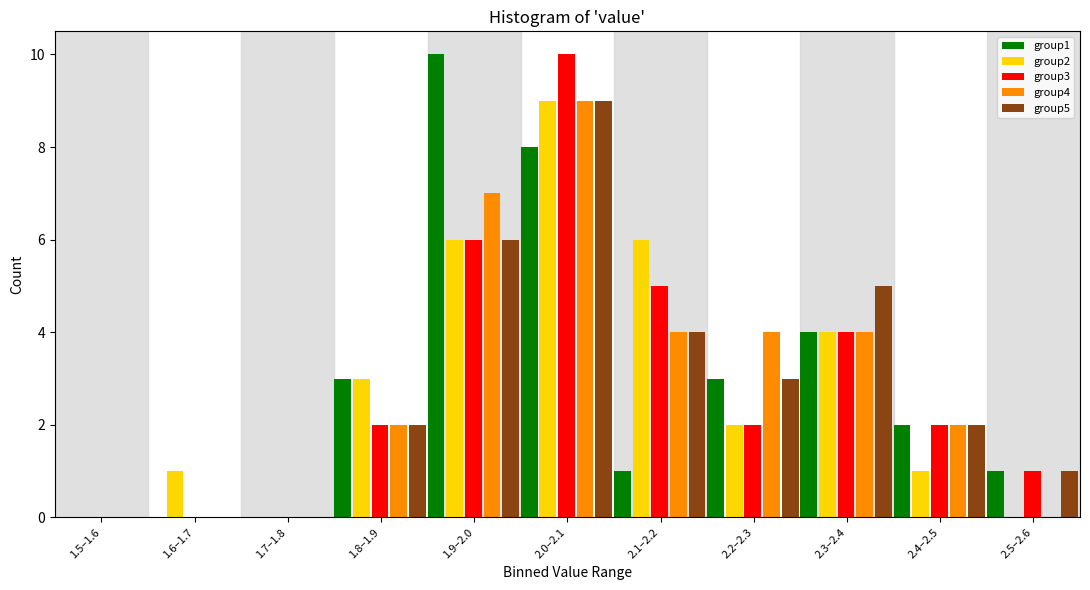

The value of group4 at 1.5–1.6 is 0. True or false?

True